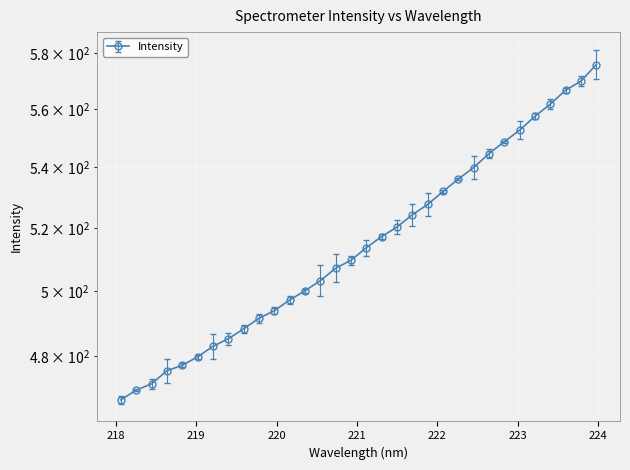

How many data points are above 513?

16